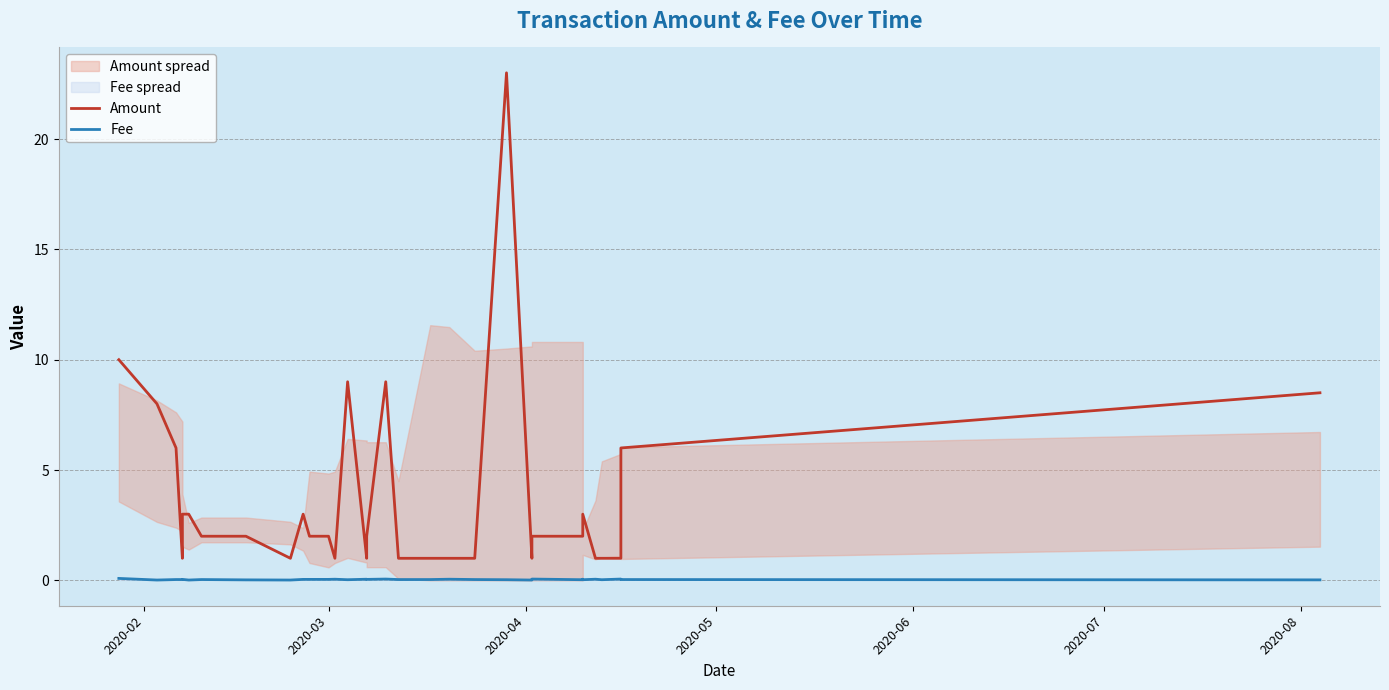

Does the chart have visible grid lines?

Yes